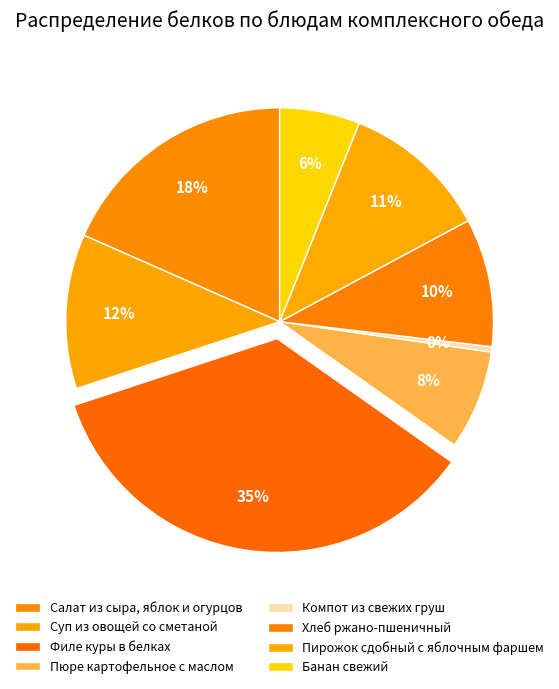

To the nearest percent, what is the average slice percentage?

12%